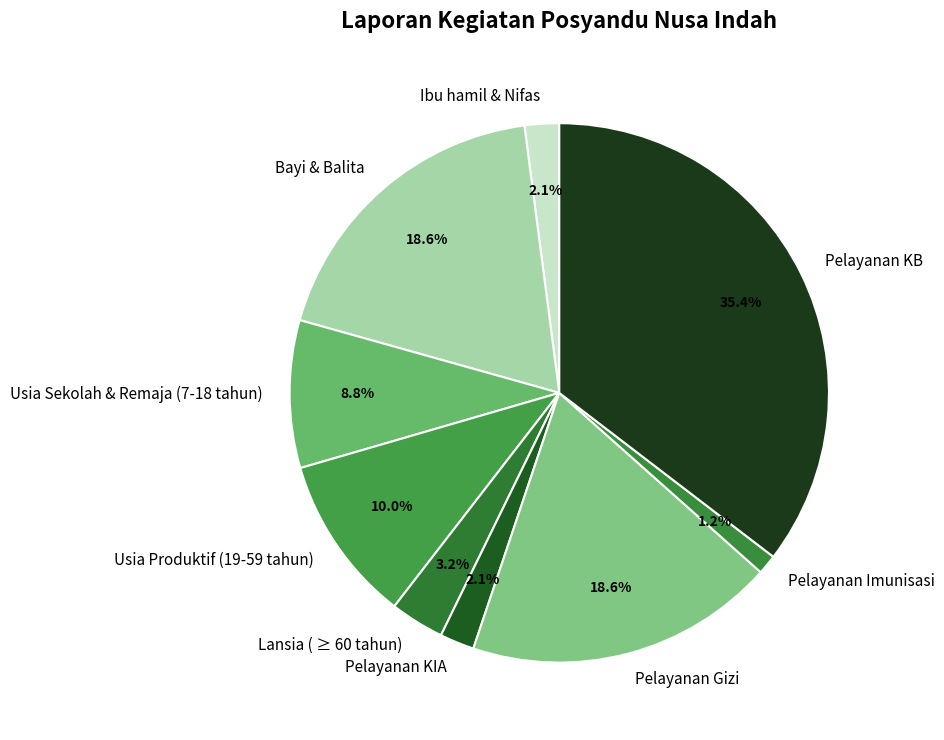

Does any single category account for the majority?

No